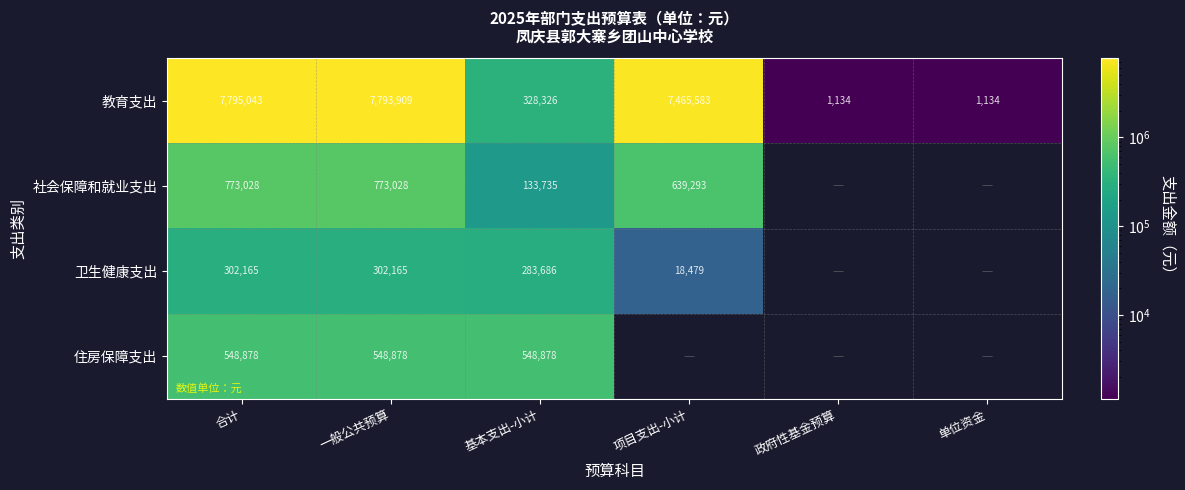

What is the minimum value for 教育支出?

1134.0